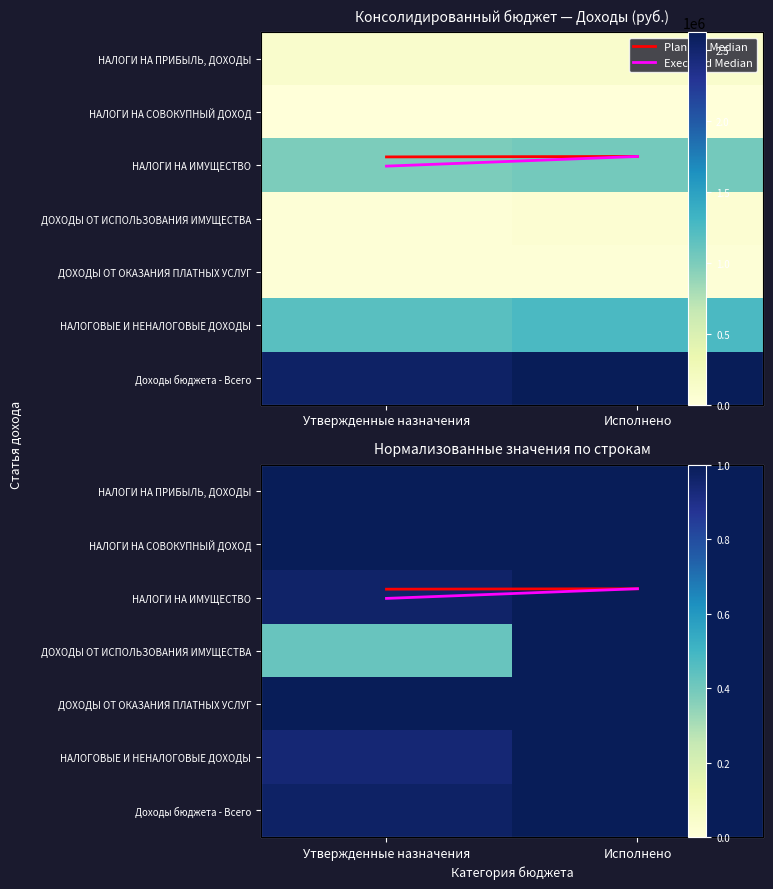

True or false: Executed Median has a value of 0.3 at Исполнено.

False